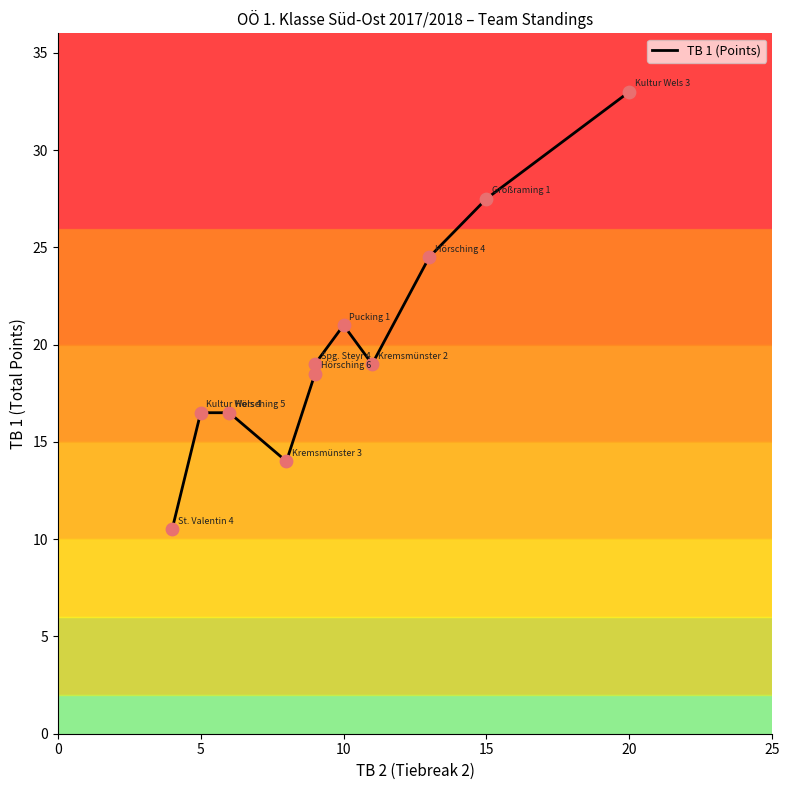

What is the lowest value of the TB 1 (Points) series?

10.5